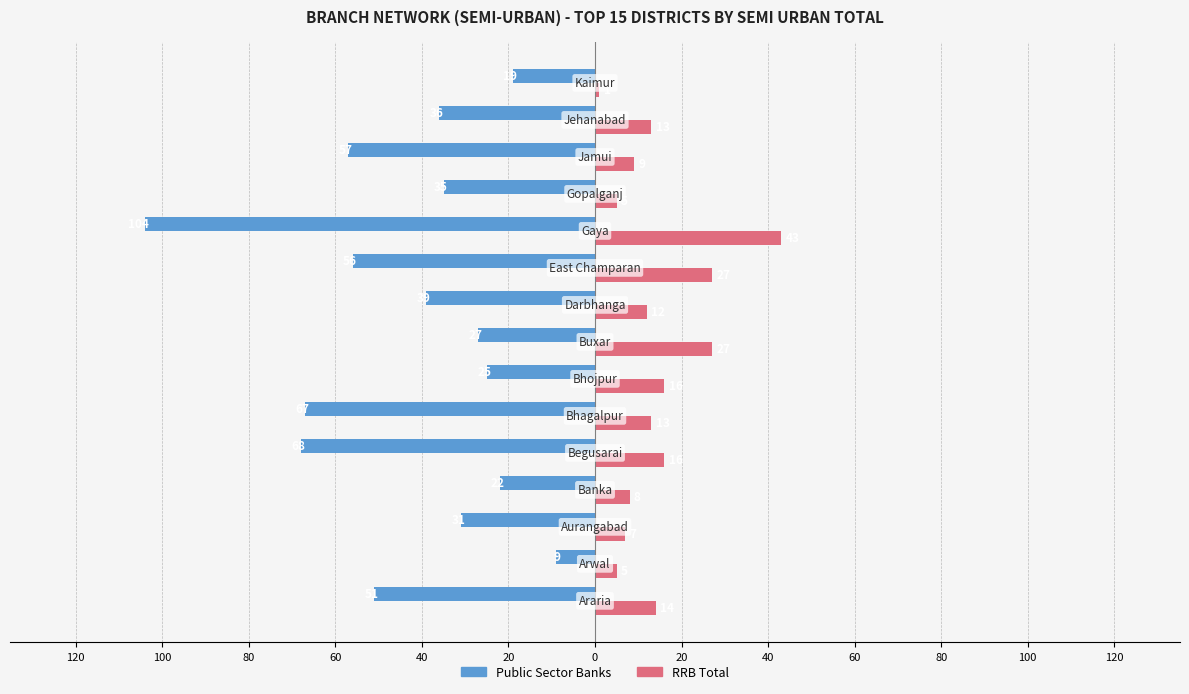

What are all the series names shown in the legend?

Public Sector Banks, RRB Total